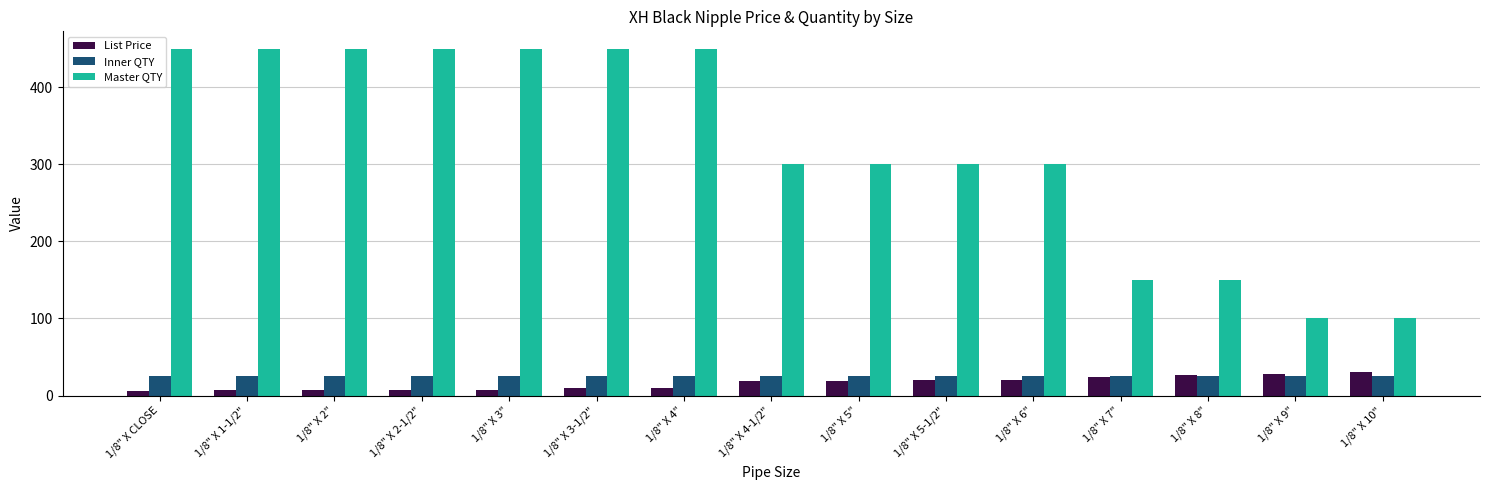

How many groups of bars are there?

15